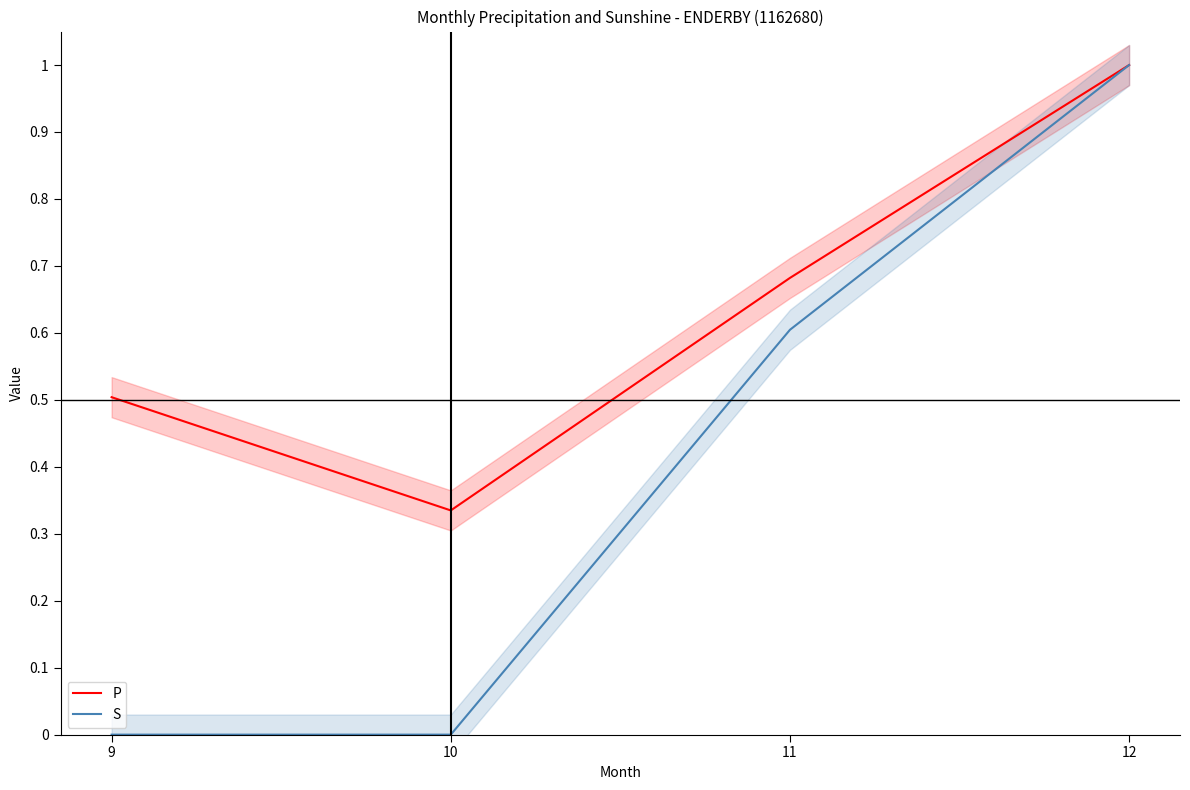

Reading right to left, list all the values displayed in this chart.

P: 12=1.0	11=0.7	10=0.3	9=0.5
S: 12=1.0	11=0.6	10=0.0	9=0.0